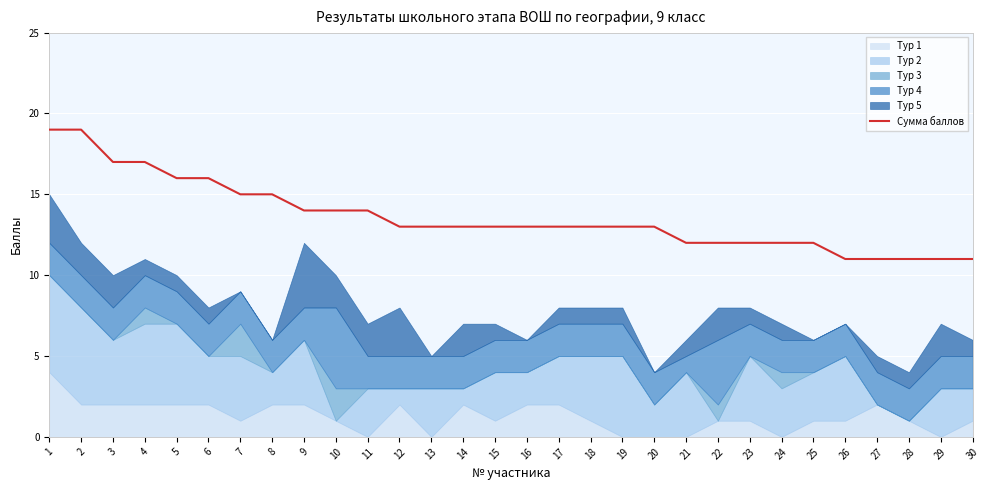

What is the sum of the values at 30 and 22?

23